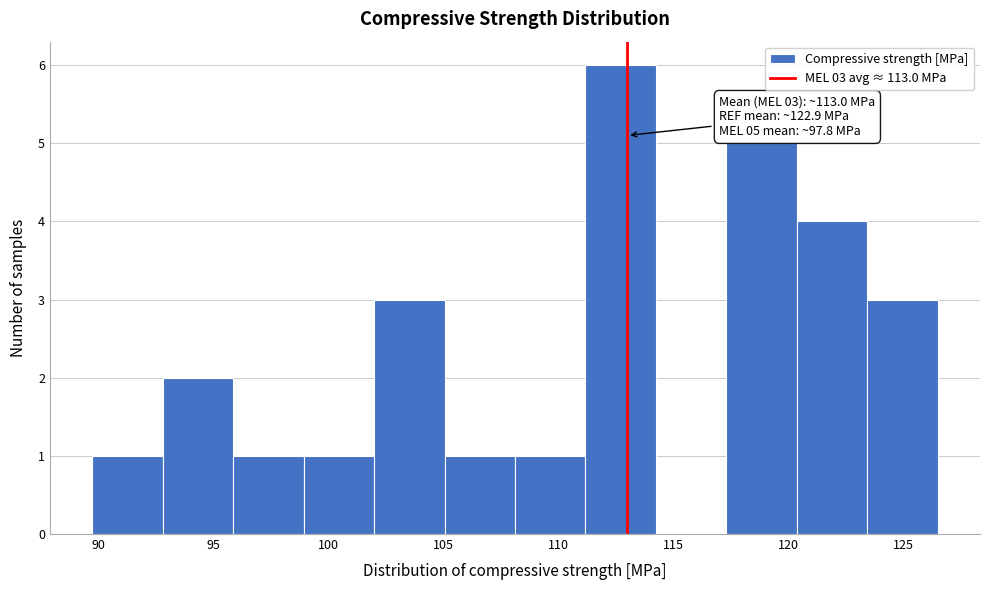

Over which range of the x-axis is the bar tallest?

111.0 to 114.0